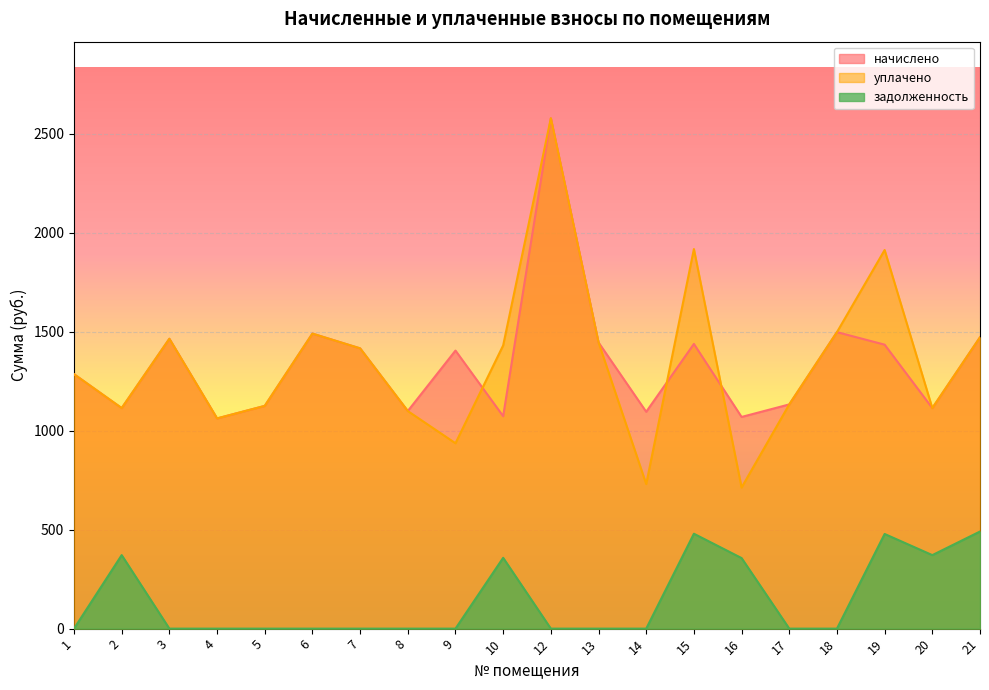

Which category has the lowest value in the задолженность series?

1